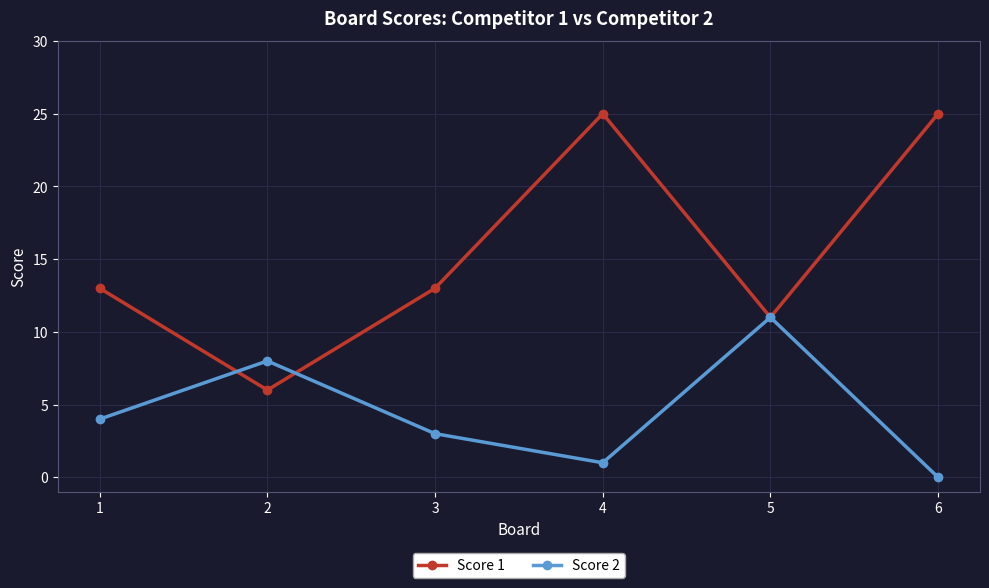

Reading left to right, what are all the values shown in this chart?

Score 1: 13	6	13	25	11	25
Score 2: 4	8	3	1	11	0